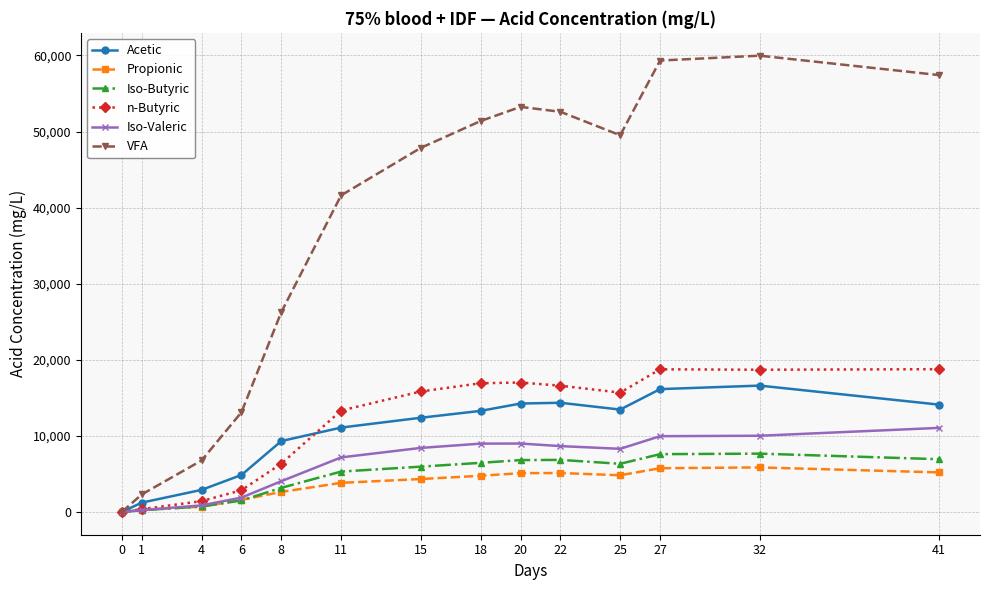

True or false: Acetic has more than 0 interior local peaks.

True